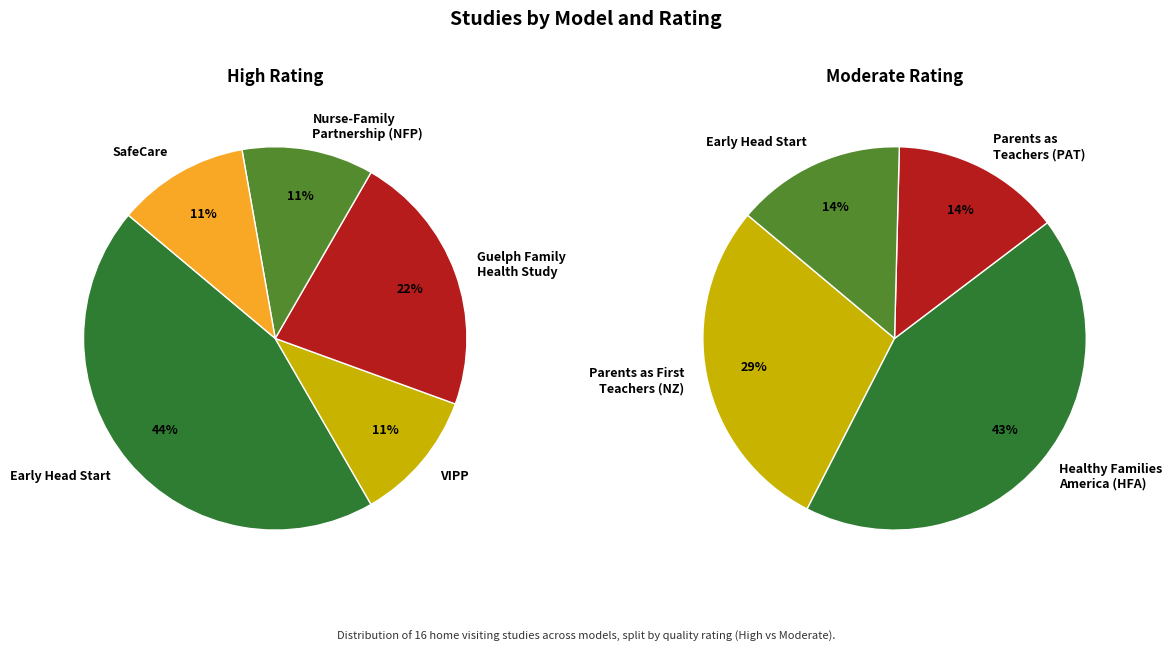

Which slice is the largest?

Early Head Start—Home-based option